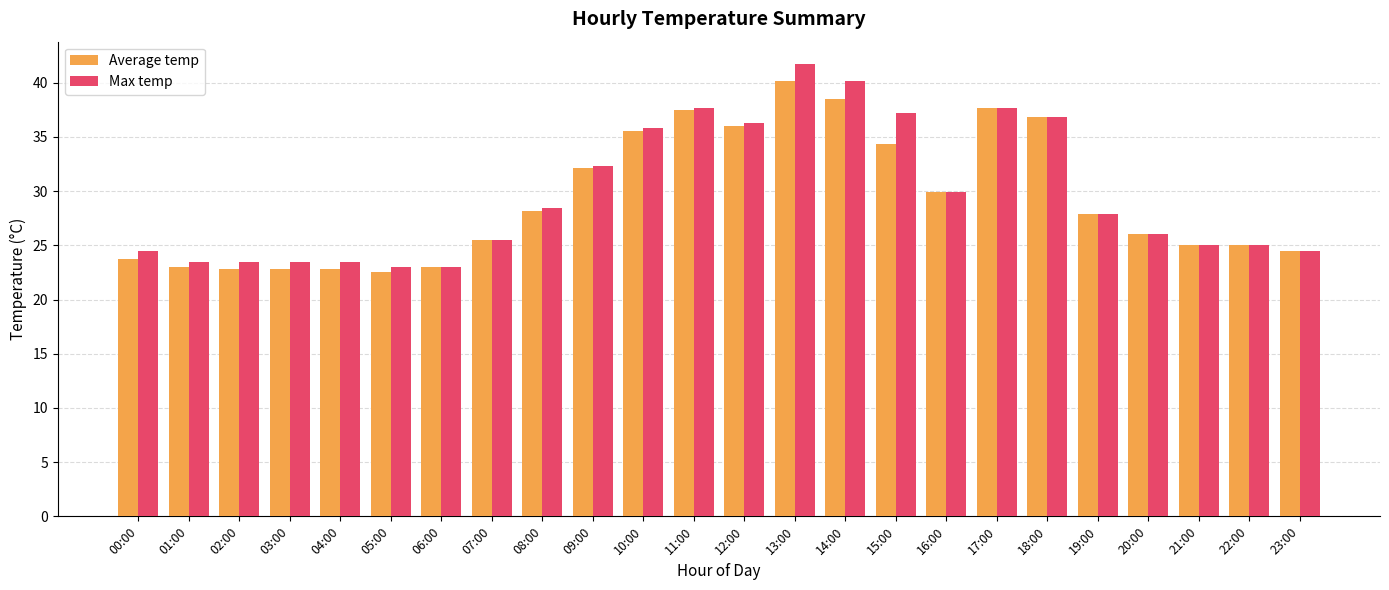

Read the Max temp value at 19:00.

27.9